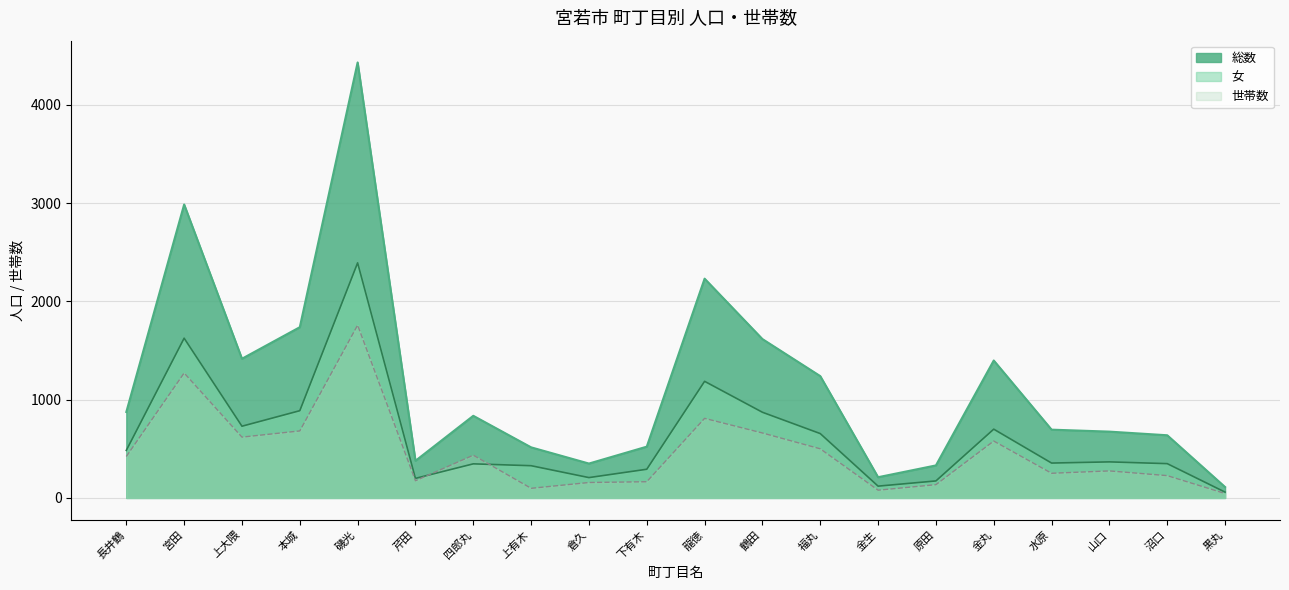

Where does the 総数 series first go above 836?

長井鶴